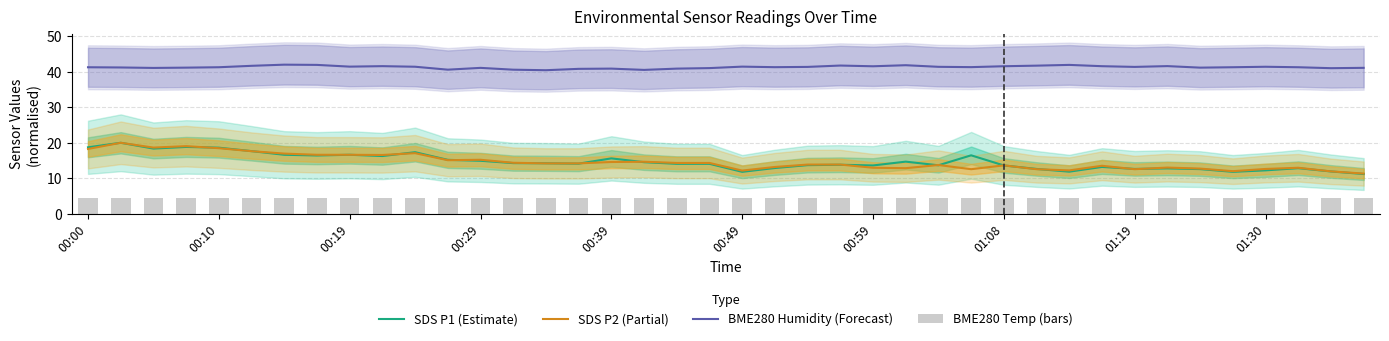

Which series has the largest total across all categories?

BME280 Humidity (Forecast)